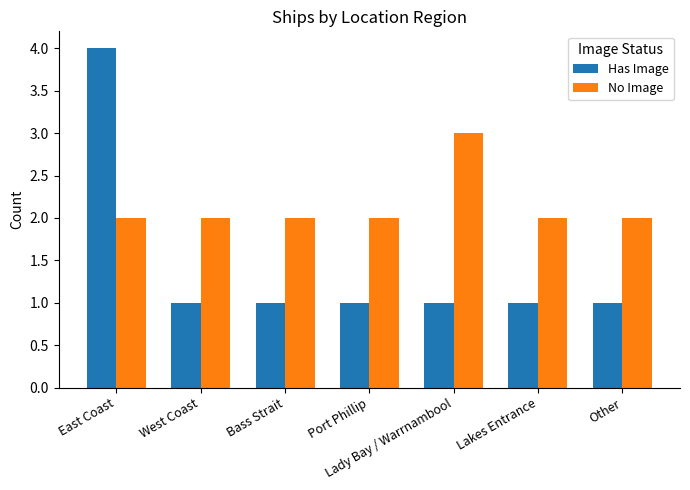

What is the sum of all No Image values?

15